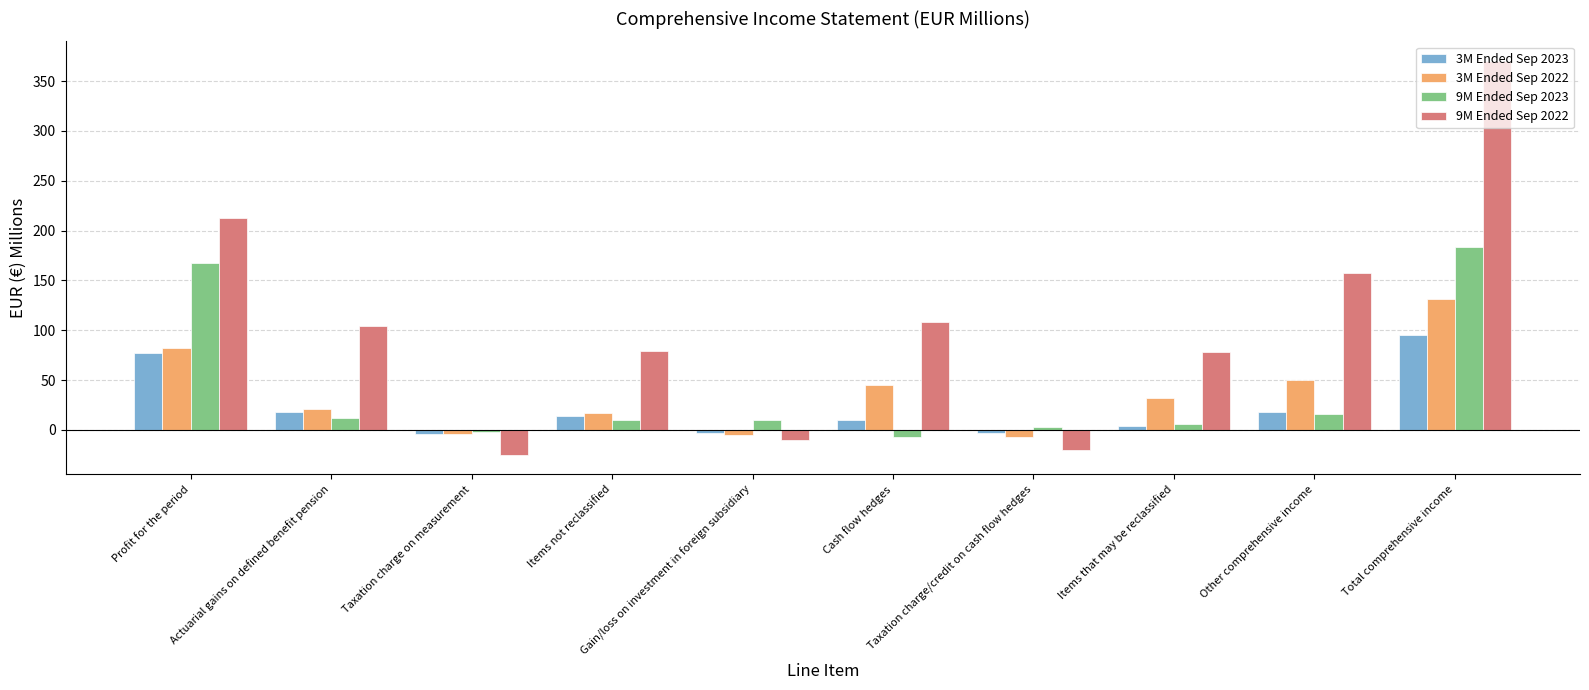

What is the sum of the 3M Ended Sep 2023 values at Actuarial gains on defined benefit pension and Items not reclassified?

32.2